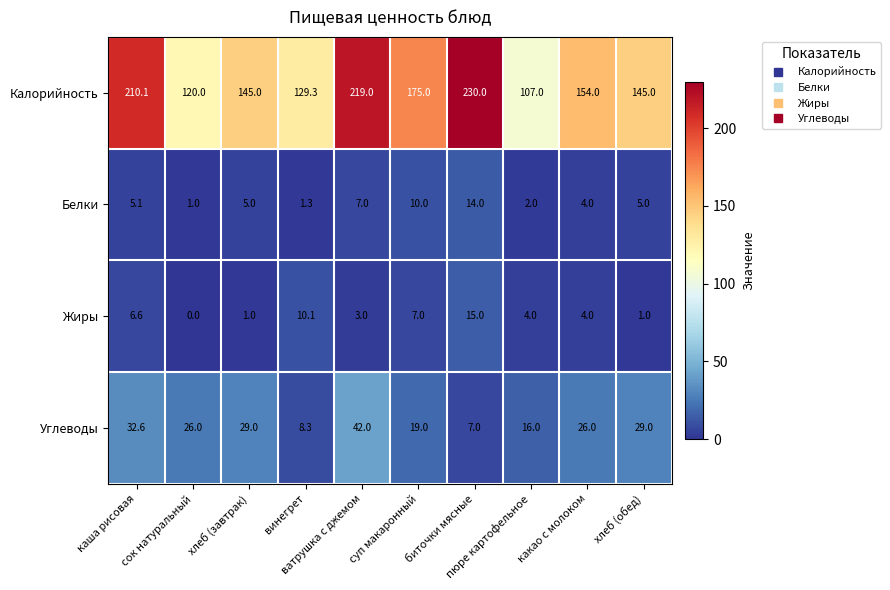

What is the average value of the Белки series?

5.4